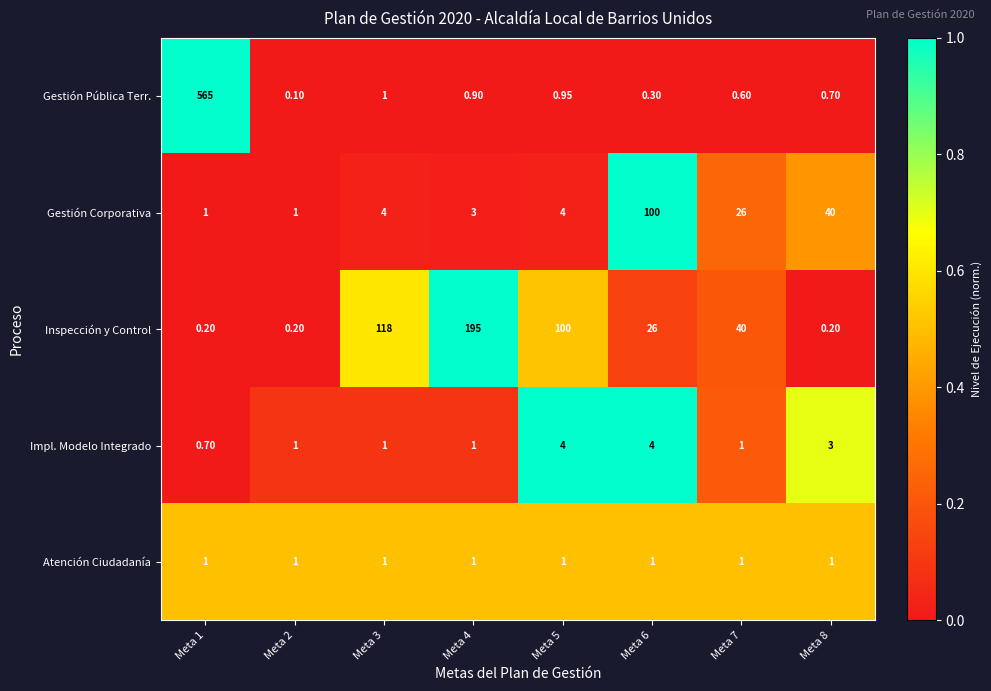

Rank the series at Meta 8 from lowest to highest value.

Inspección y Control, Gestión Pública Terr., Atención Ciudadanía, Impl. Modelo Integrado, Gestión Corporativa